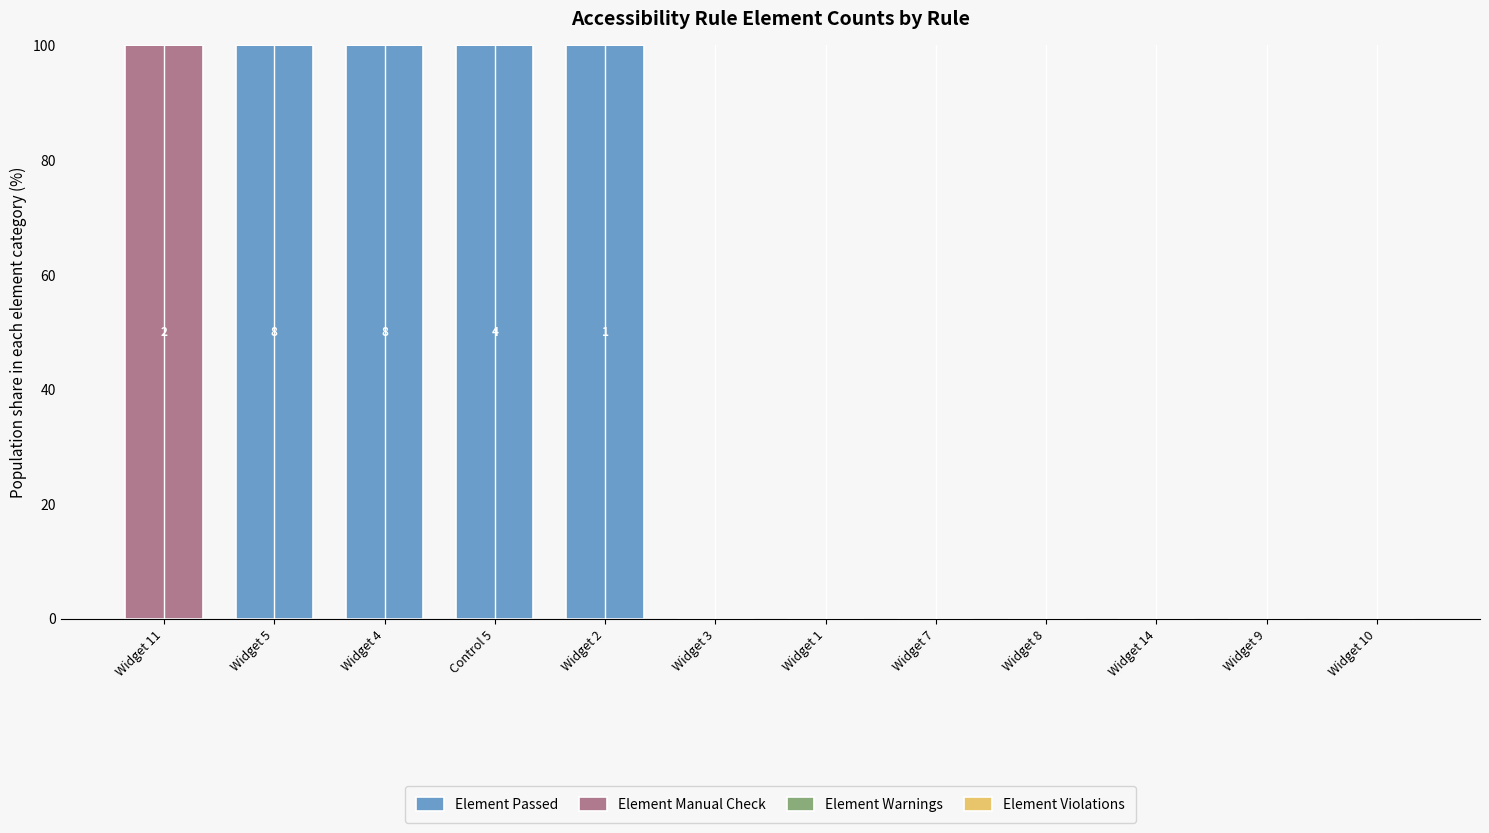

Reading left to right, what are the values for Element Passed?

Widget 11=0	Widget 5=100	Widget 4=100	Control 5=100	Widget 2=100	Widget 3=0	Widget 1=0	Widget 7=0	Widget 8=0	Widget 14=0	Widget 9=0	Widget 10=0